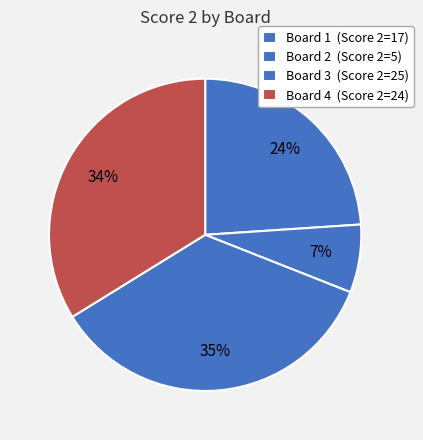

How many segments does this pie chart have?

4